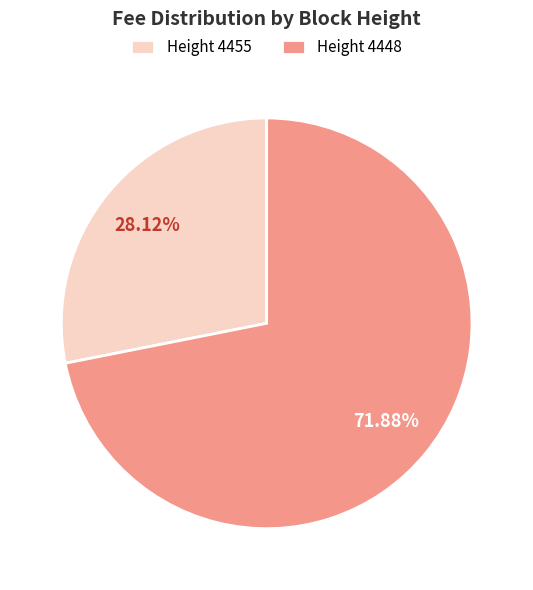

Between Height 4448 and Height 4455, which is larger?

Height 4448